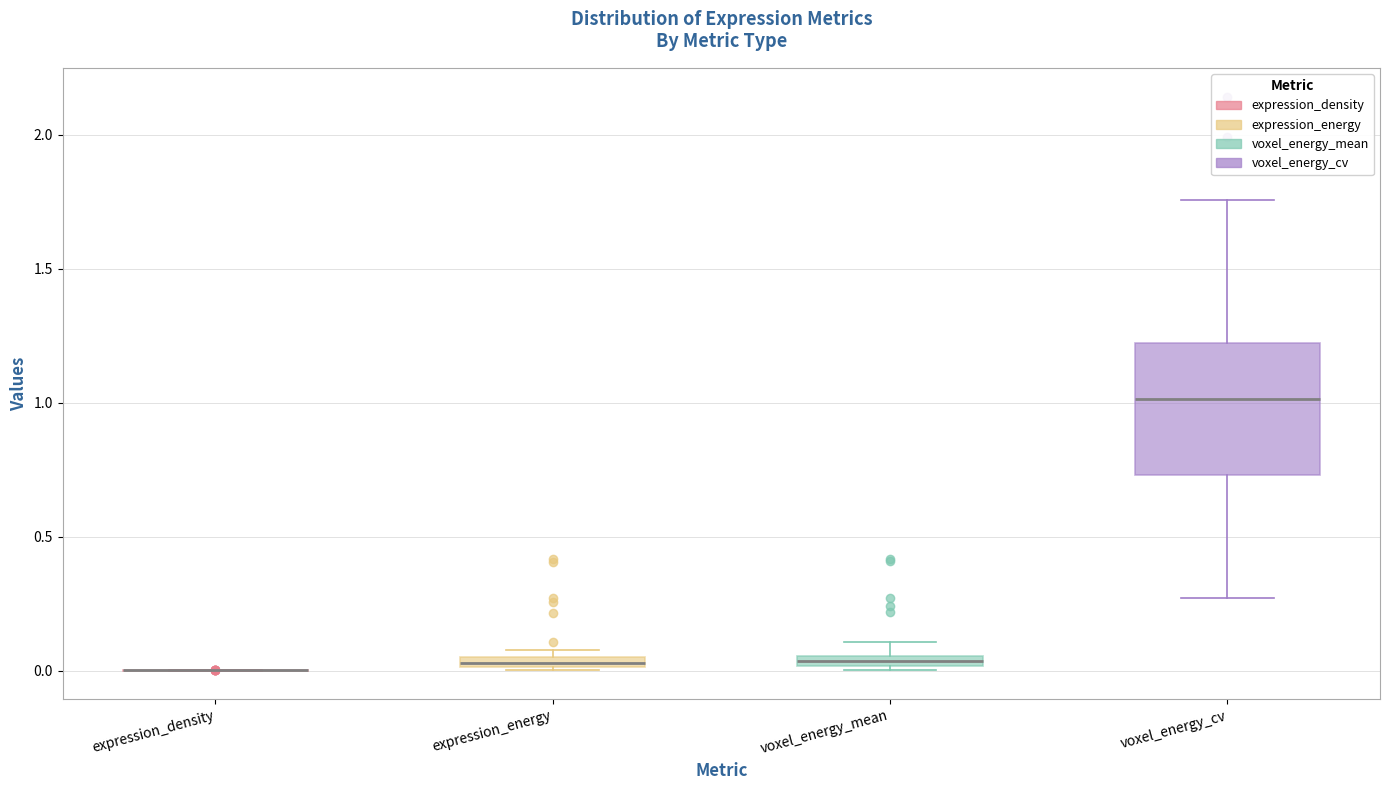

Where is the lower edge of the box for expression_energy on the y-axis? The values are not printed on the chart, so give them approximately, as read against the axis.

0.00